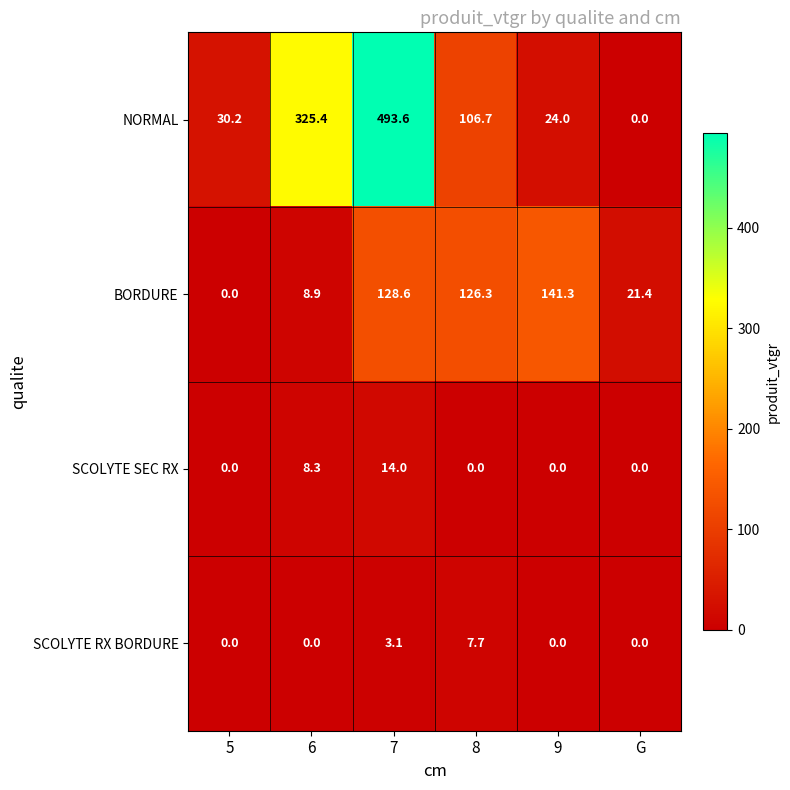

How many data points does each series have?

6